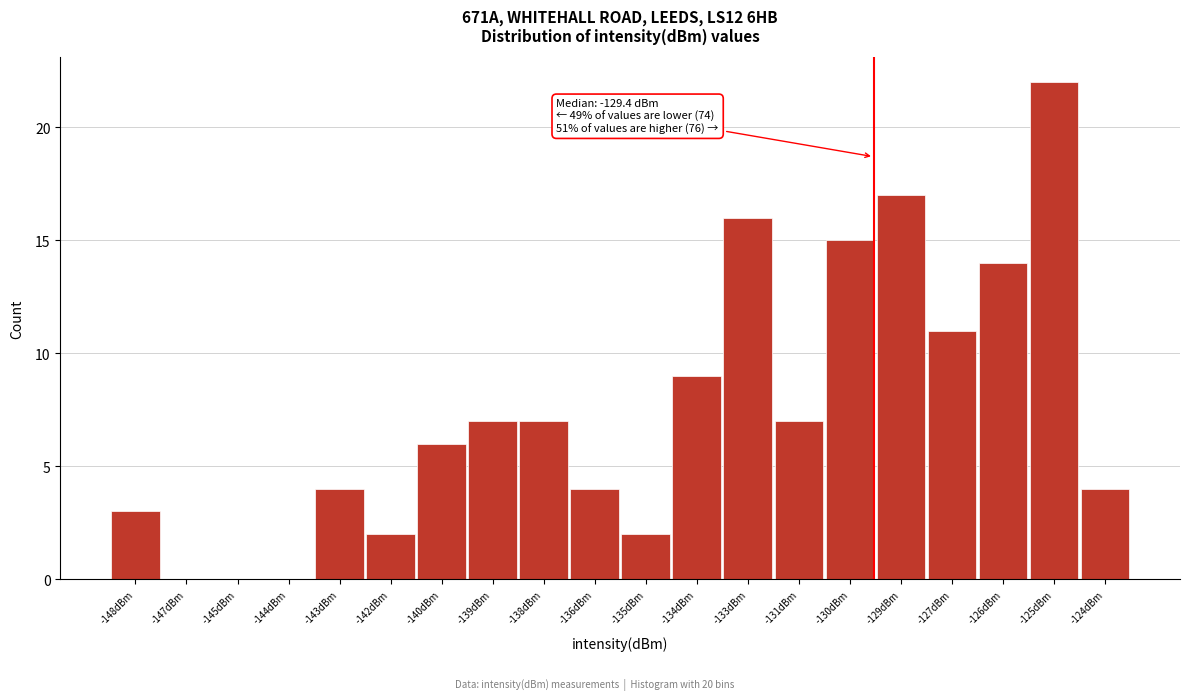

Reading left to right, list all the values displayed in this chart.

-148dBm=3	-147dBm=0	-145dBm=0	-144dBm=0	-143dBm=4	-142dBm=2	-140dBm=6	-139dBm=7	-138dBm=7	-136dBm=4	-135dBm=2	-134dBm=9	-133dBm=16	-131dBm=7	-130dBm=15	-129dBm=17	-127dBm=11	-126dBm=14	-125dBm=22	-124dBm=4